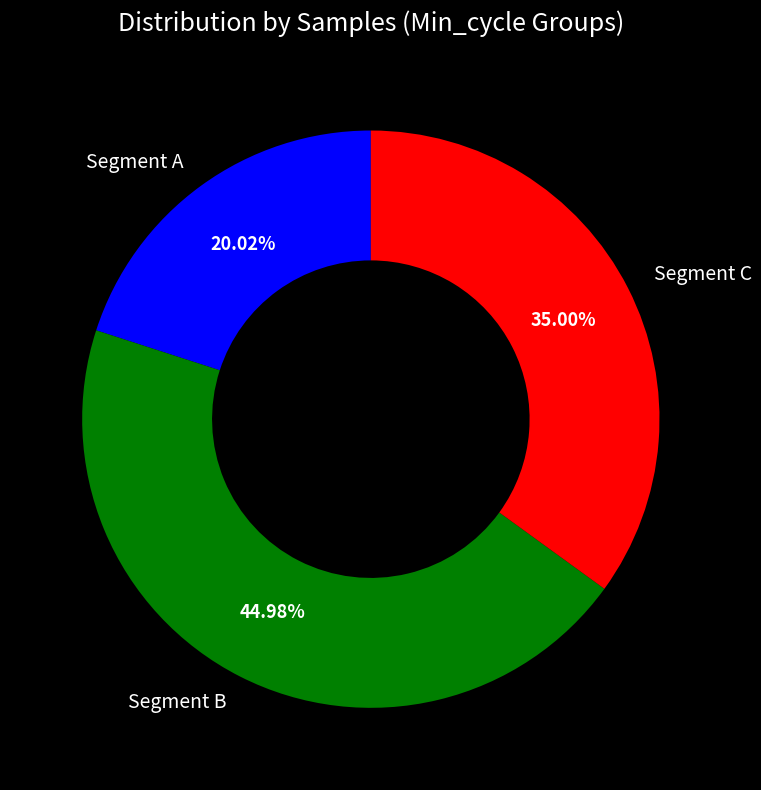

Approximately how many times larger is the value at Segment A compared to Segment C?

0.6